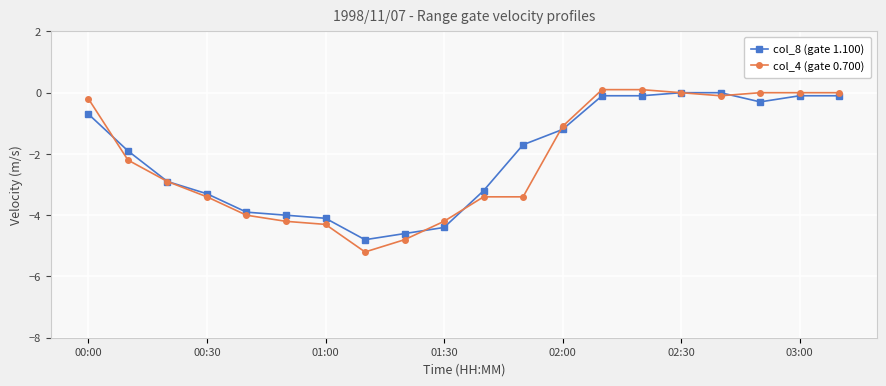

Count the number of data series in this chart.

2